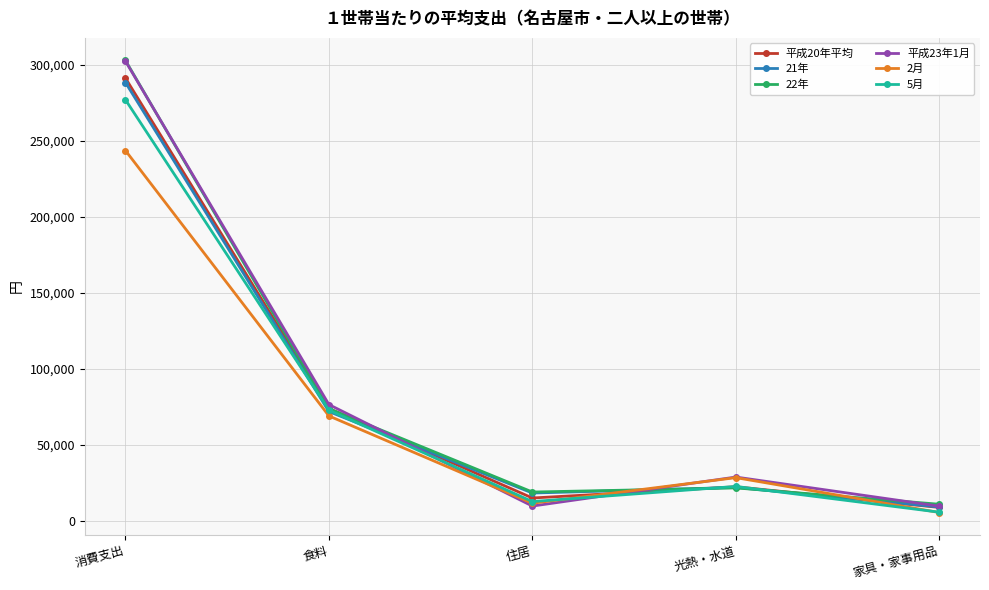

What value does the 22年 series have at 消費支出, to the nearest 50?

302750